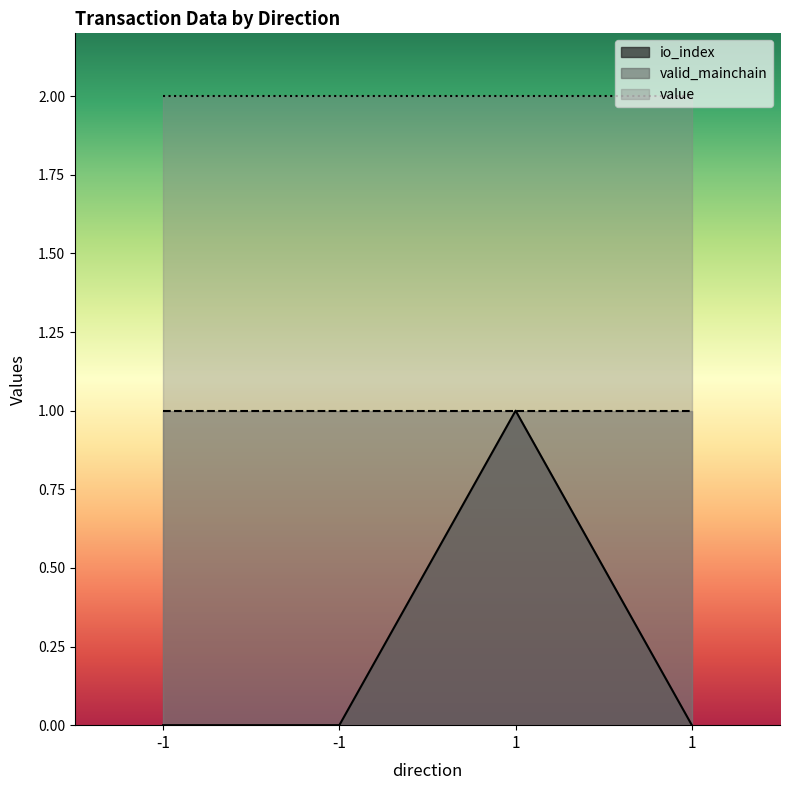

Is the value of value at 1 greater than the value of valid_mainchain at 1?

Yes